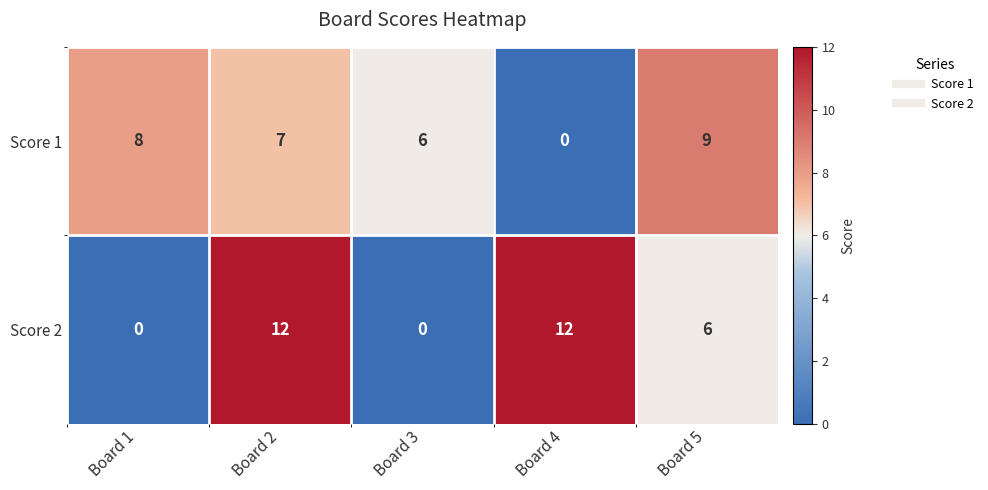

What is the spread (max minus min) of values at Board 3?

6